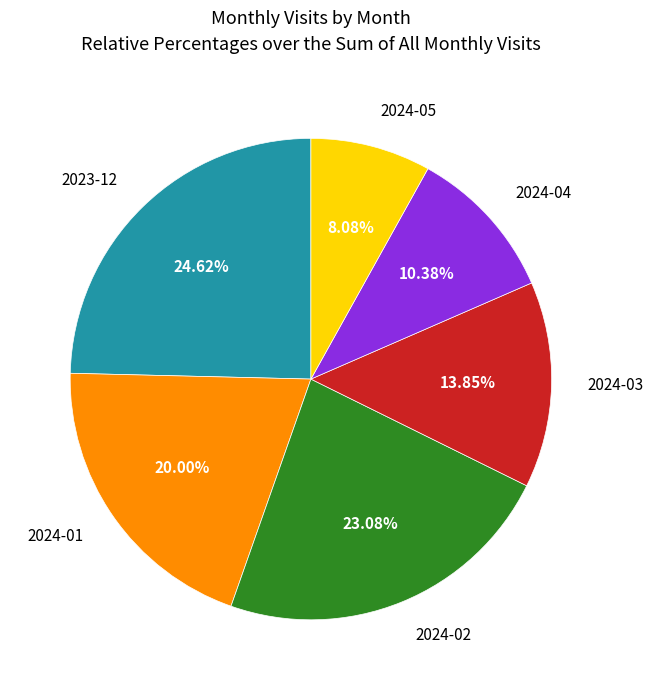

Is there a majority slice in this chart?

No